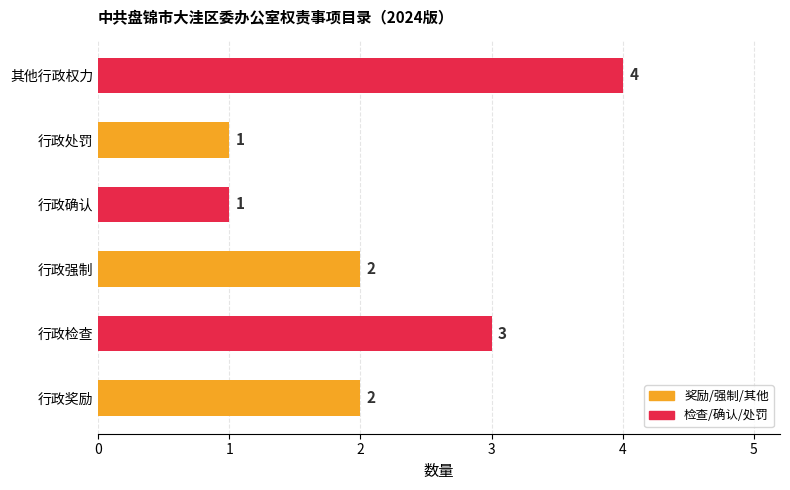

How many series are shown in this chart?

1